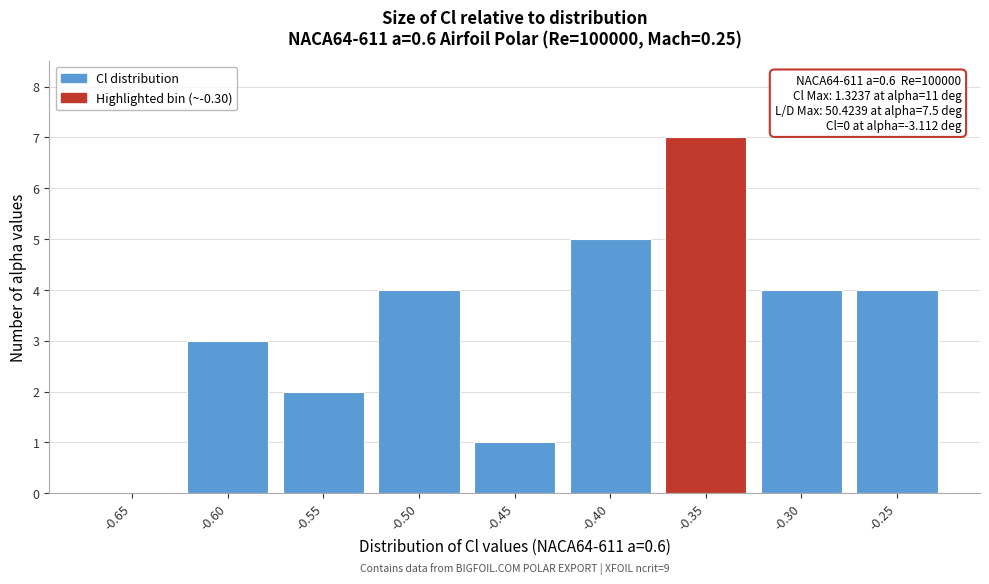

Reading left to right, transcribe all the data shown in this chart.

-0.65=0	-0.60=3	-0.55=2	-0.50=4	-0.45=1	-0.40=5	-0.35=7	-0.30=4	-0.25=4